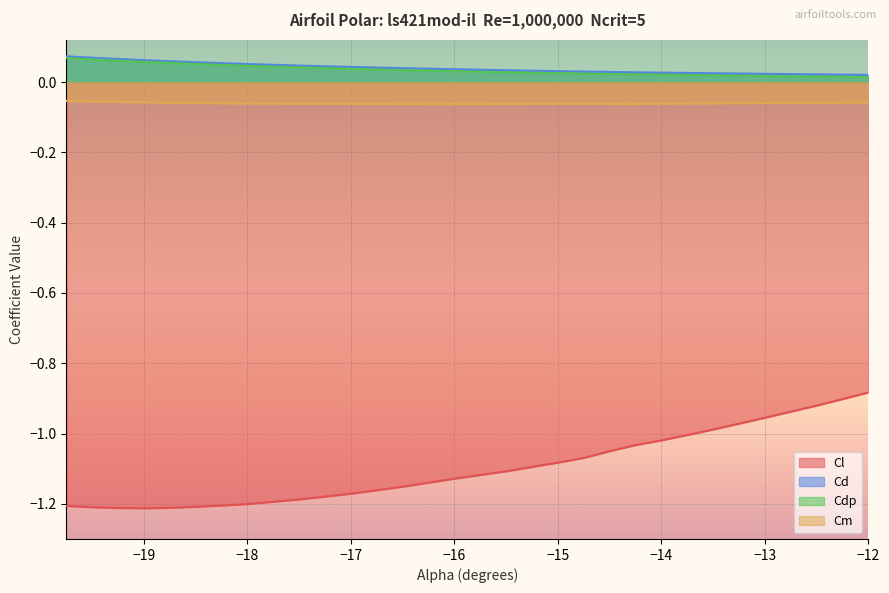

Which series has the widest spread of values?

Cl